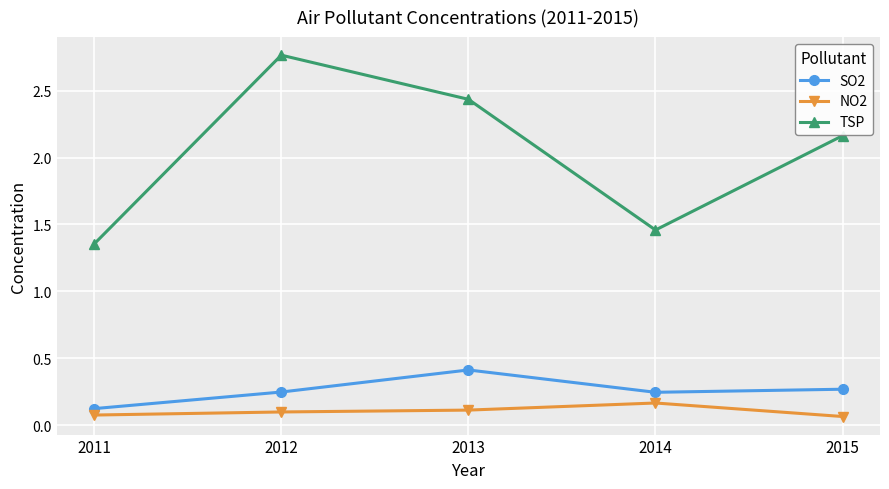

Which series changed the most between 2012 and 2014?

TSP